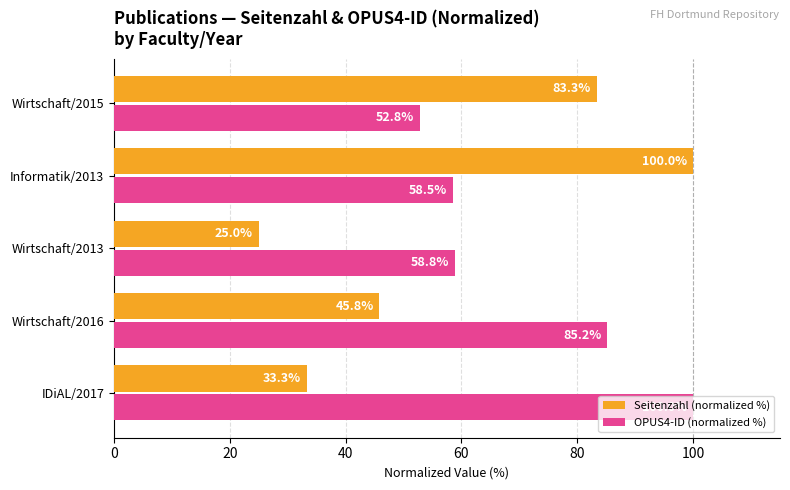

True or false: Seitenzahl (normalized %) has a value of 100.0 at Informatik/2013.

True